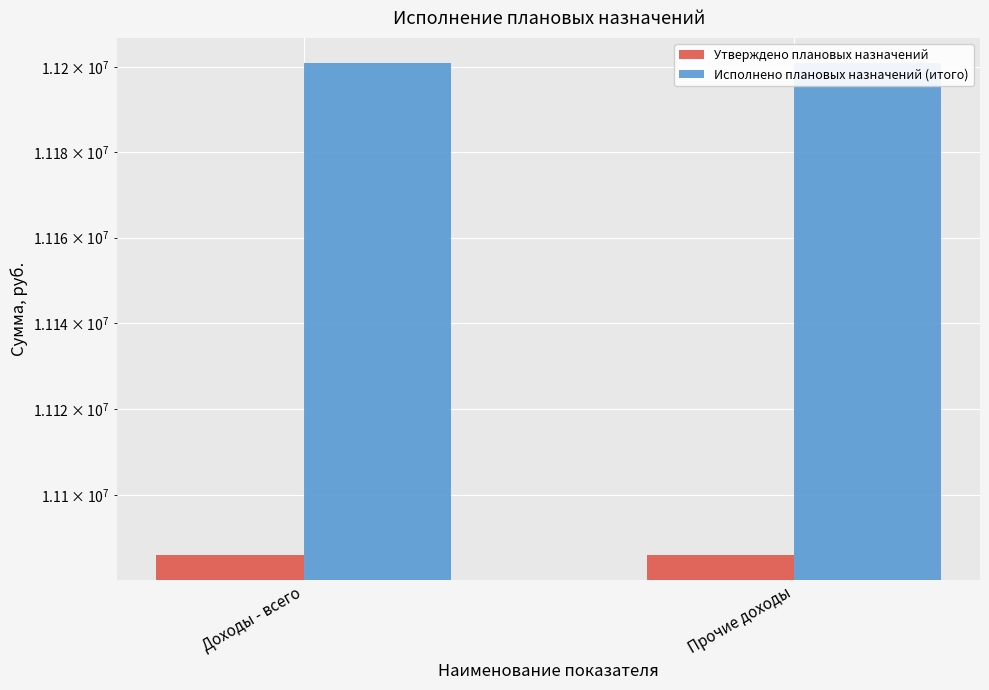

The value of Утверждено плановых назначений at Доходы - всего is 11085882.3. True or false?

True